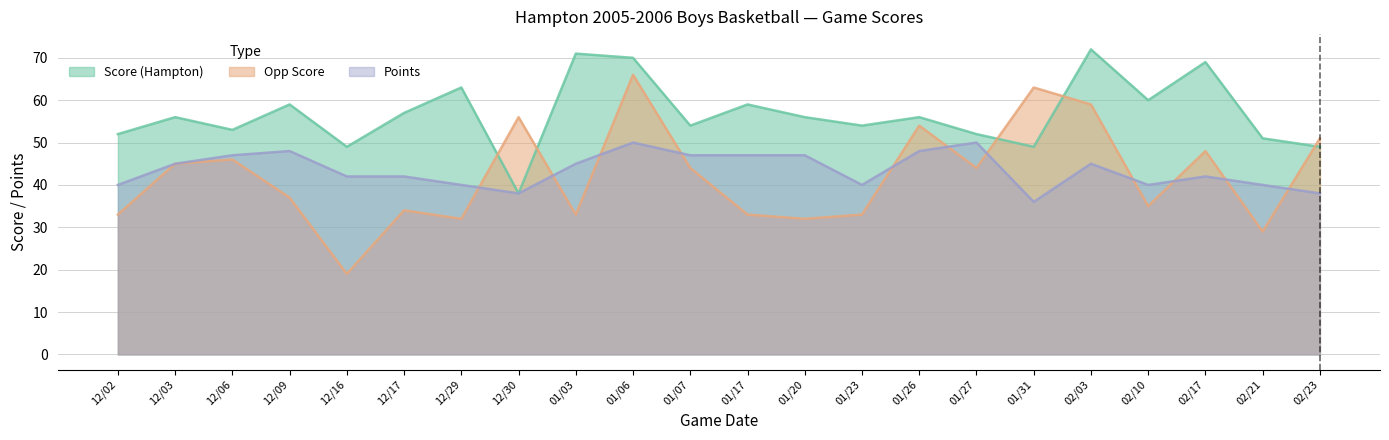

How many interior local peaks does the Points series have?

5